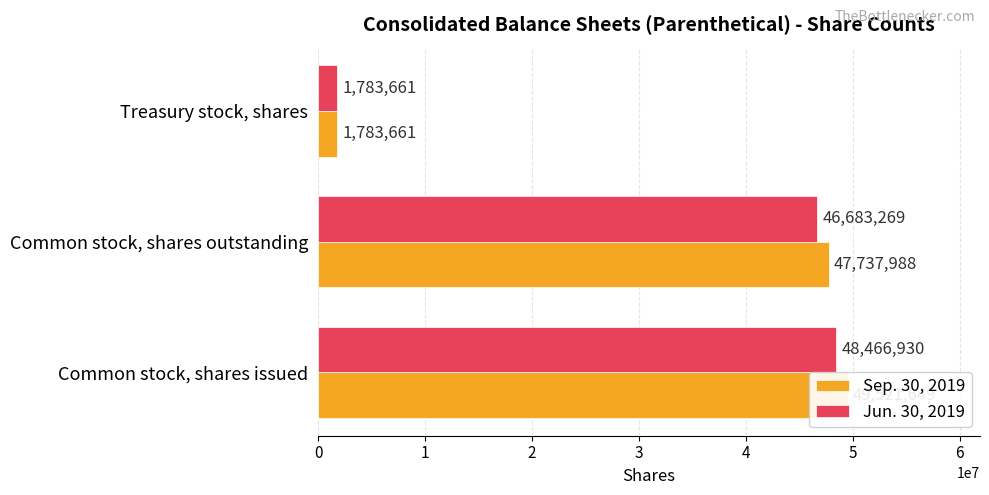

What is the maximum value shown in the chart?

49521649